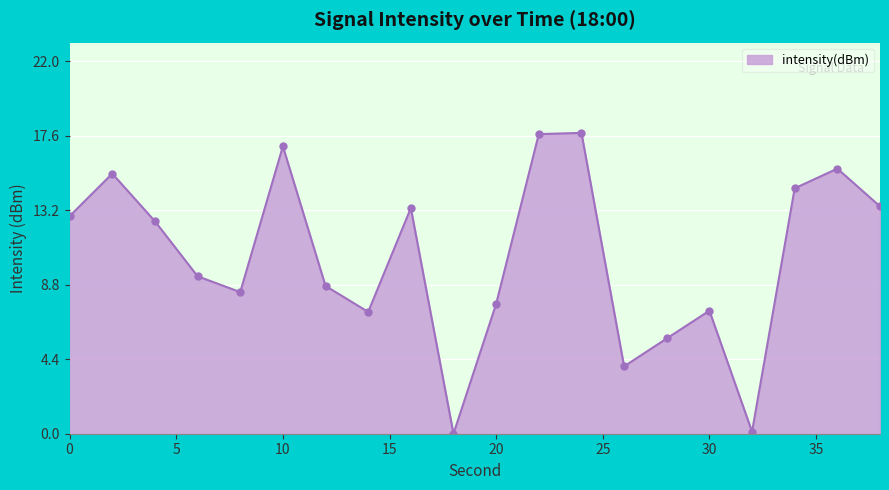

What is the maximum value shown in the chart?

17.8